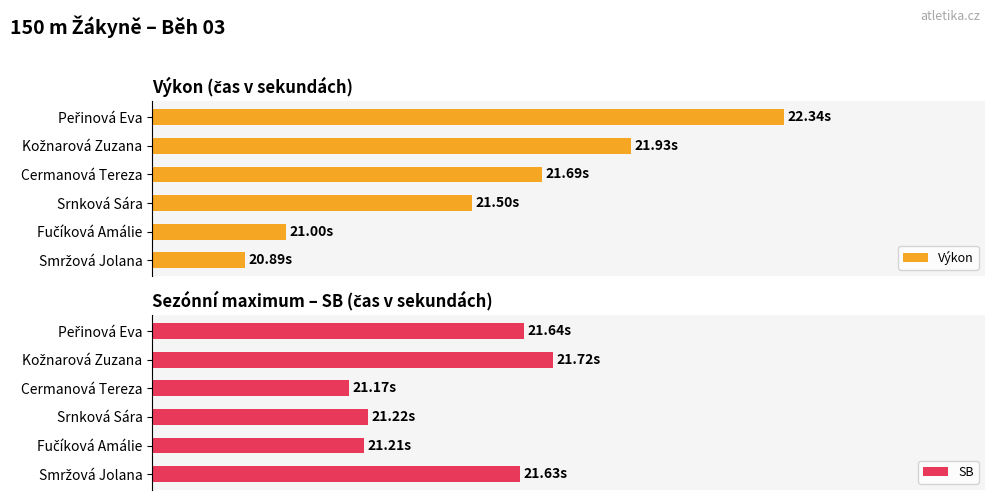

Between Peřinová Eva and Srnková Sára, which is larger?

Peřinová Eva